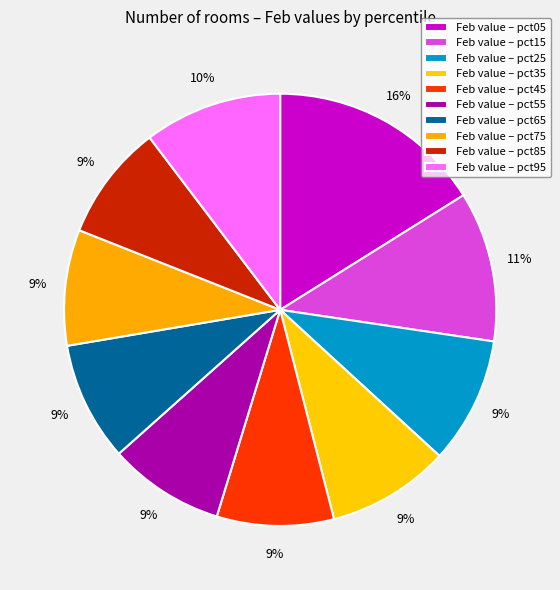

Is there a majority slice in this chart?

No